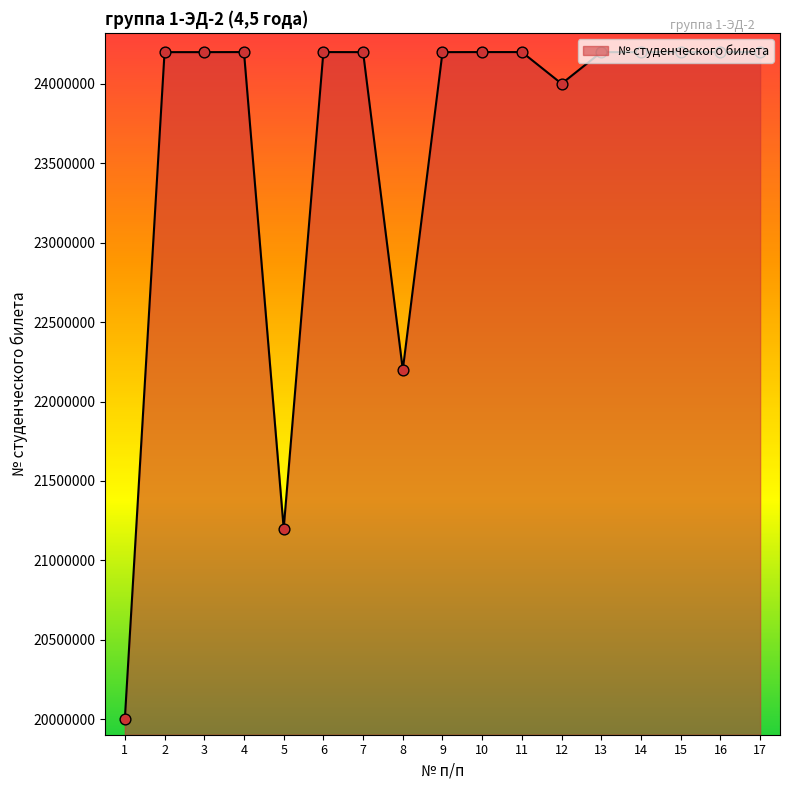

Between 1 and 7, which is larger?

7